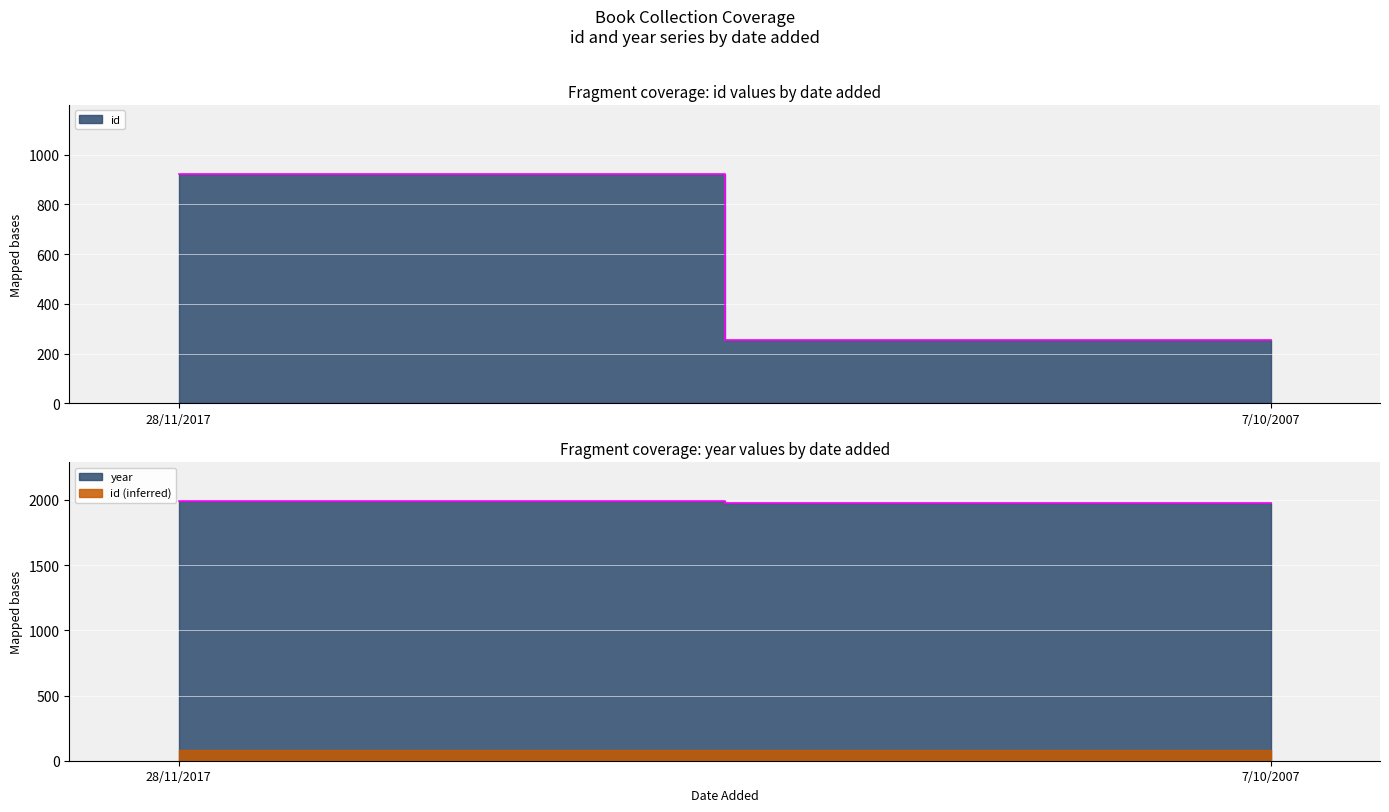

Count the number of data series in this chart.

2